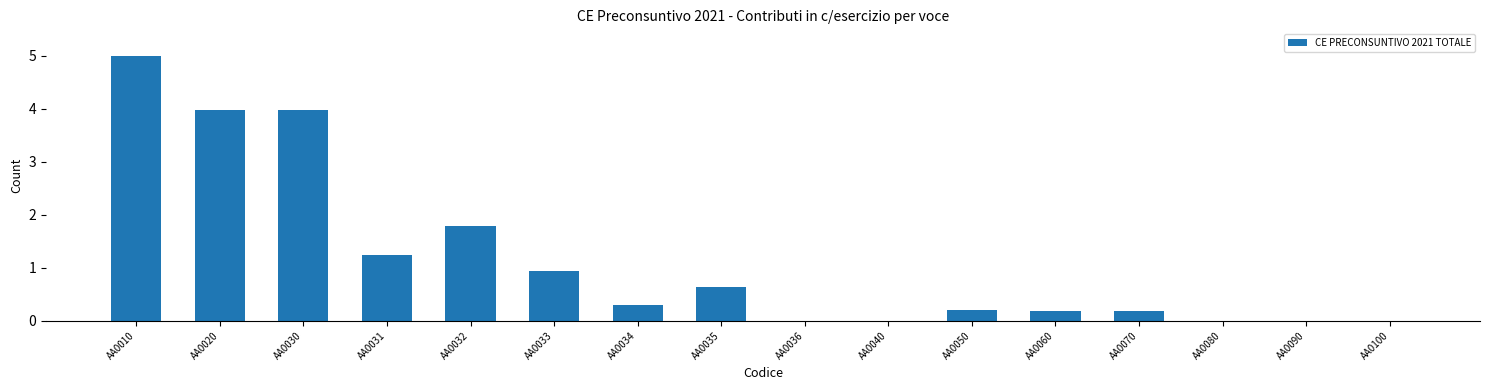

Reading left to right, extract all data points from this chart.

AA0010=5.0	AA0020=4.0	AA0030=4.0	AA0031=1.2	AA0032=1.8	AA0033=0.9	AA0034=0.3	AA0035=0.6	AA0036=0.0	AA0040=0.0	AA0050=0.2	AA0060=0.2	AA0070=0.2	AA0080=0.0	AA0090=0.0	AA0100=0.0